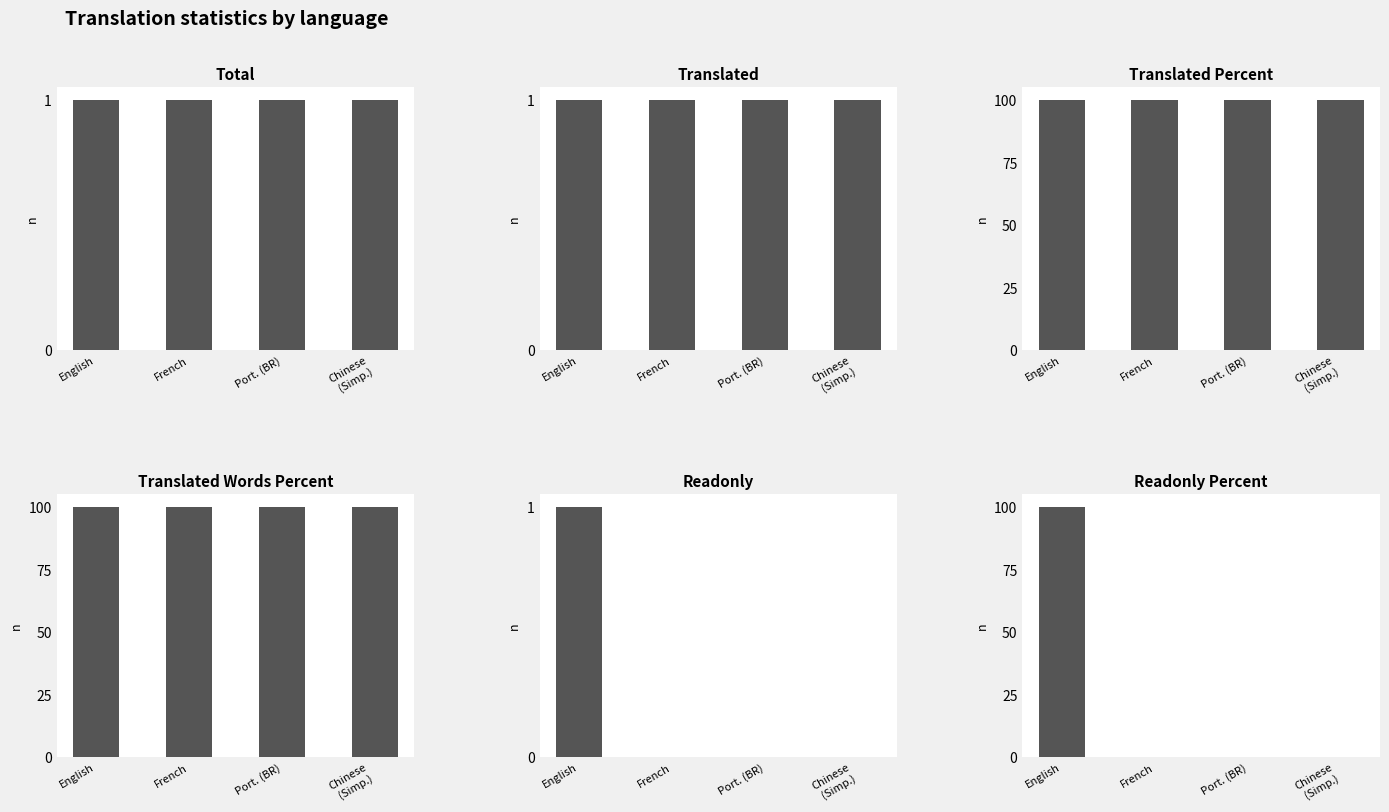

How many groups of bars are there?

4